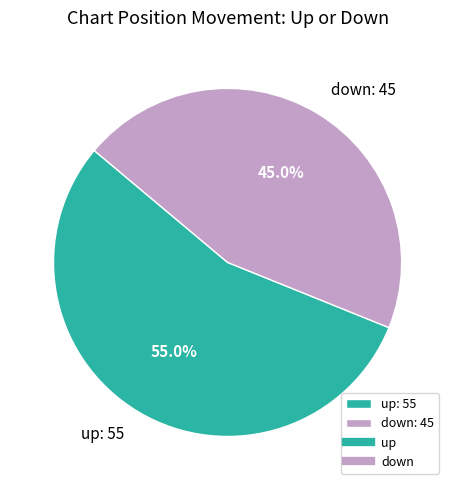

What is the ratio of the value at down: 45 to the value at up: 55?

0.8